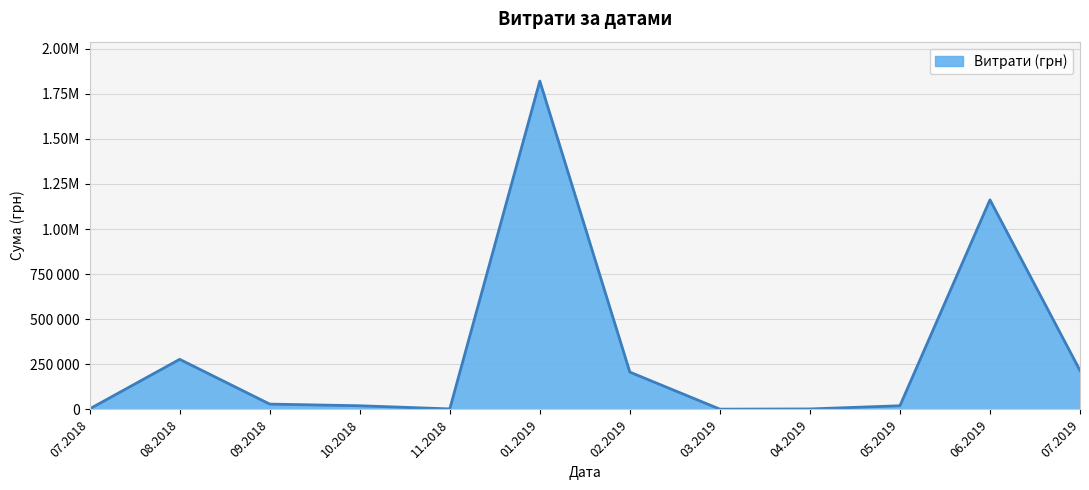

Does the chart display data point markers on the line(s)?

No